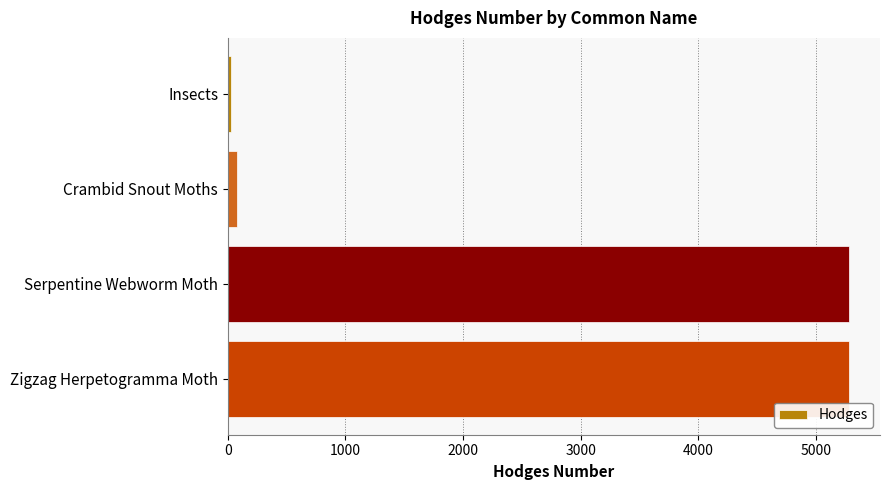

Are the bars horizontal?

Yes